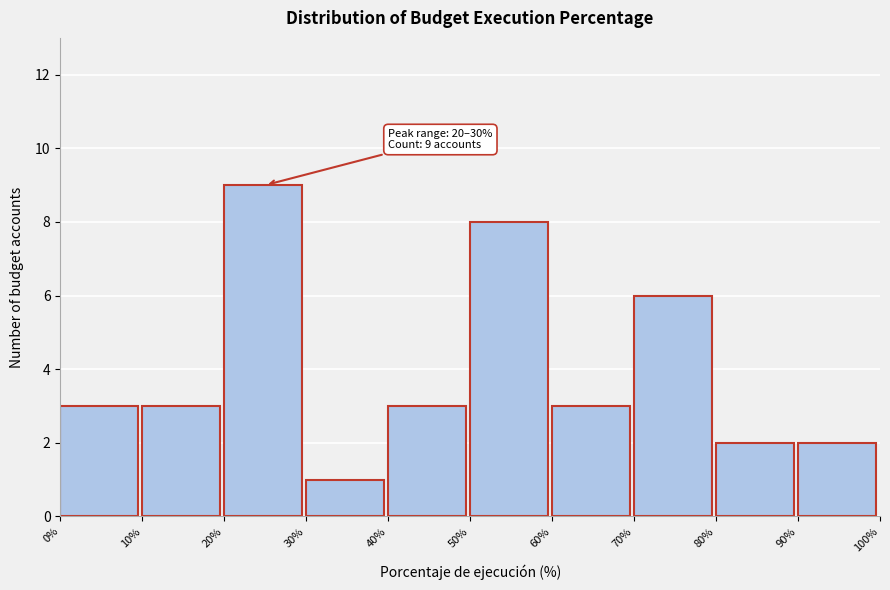

Which range on the x-axis has the tallest bar?

20% to 30%